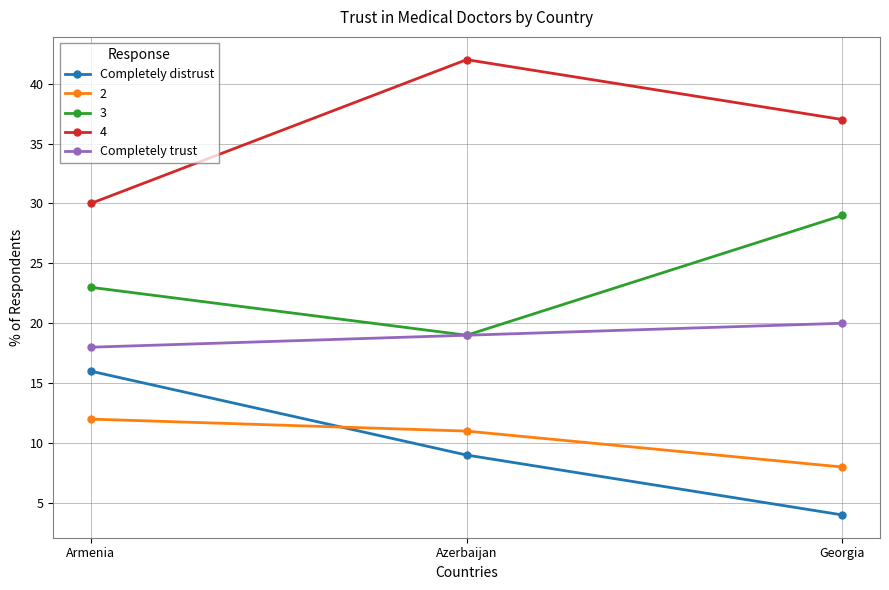

Which category has the lowest value in the Completely trust series?

Armenia